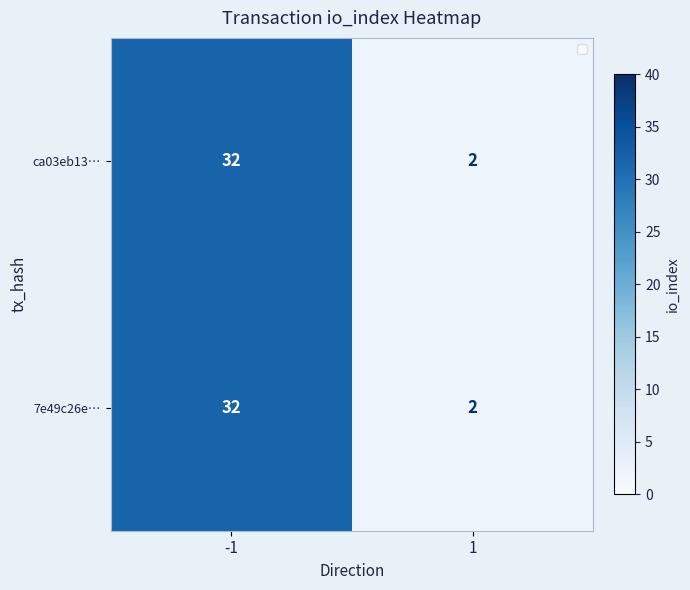

Is it true that 7e49c26e… equals 32 at -1?

True